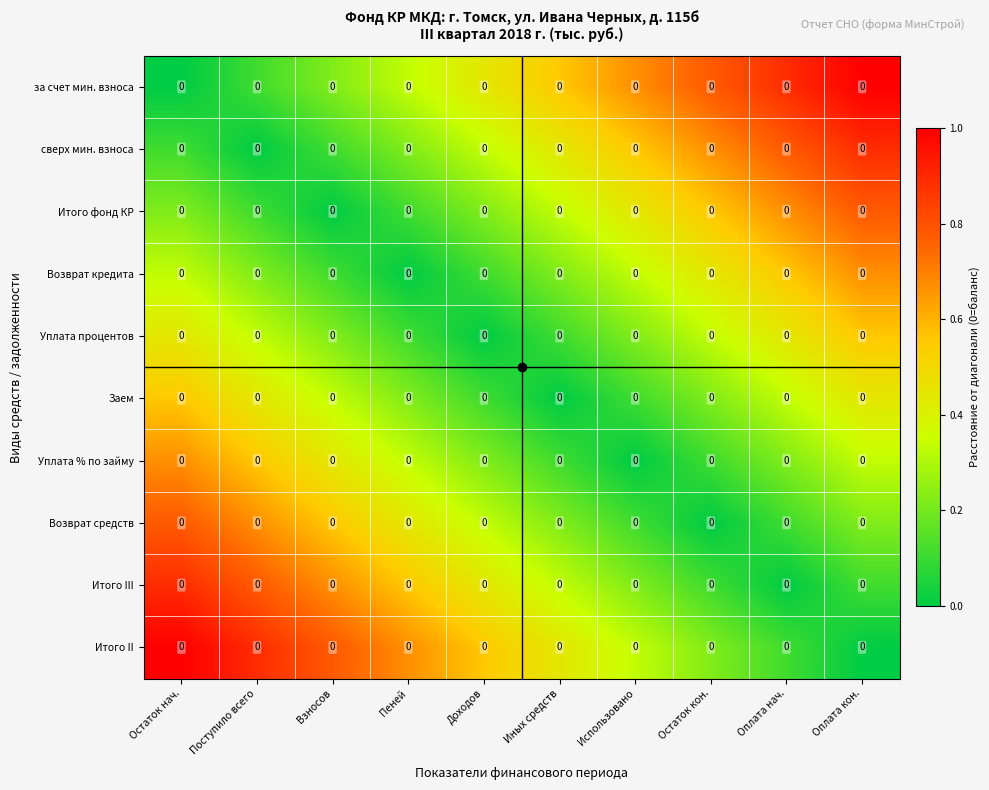

Which series has the widest spread of values?

за счет мин. взноса